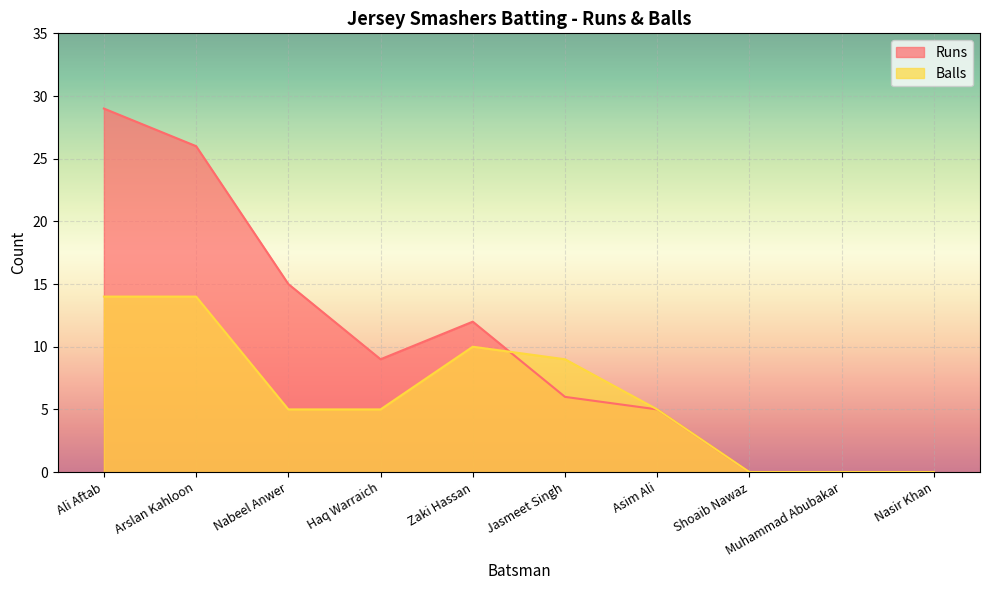

What is the sum of all Balls values?

62